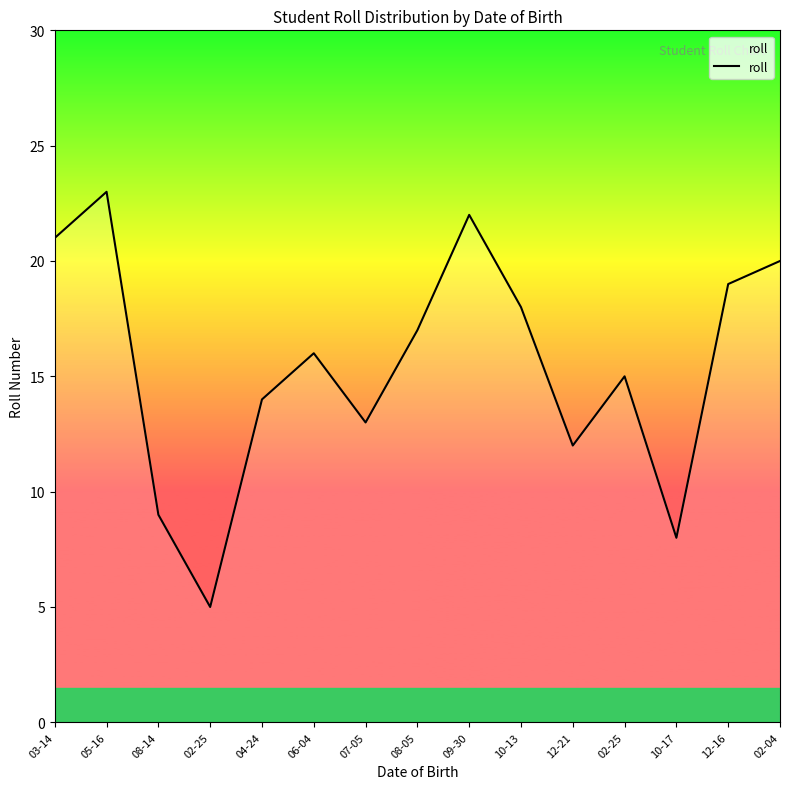

At which category does the data reach its first local valley?

02-25